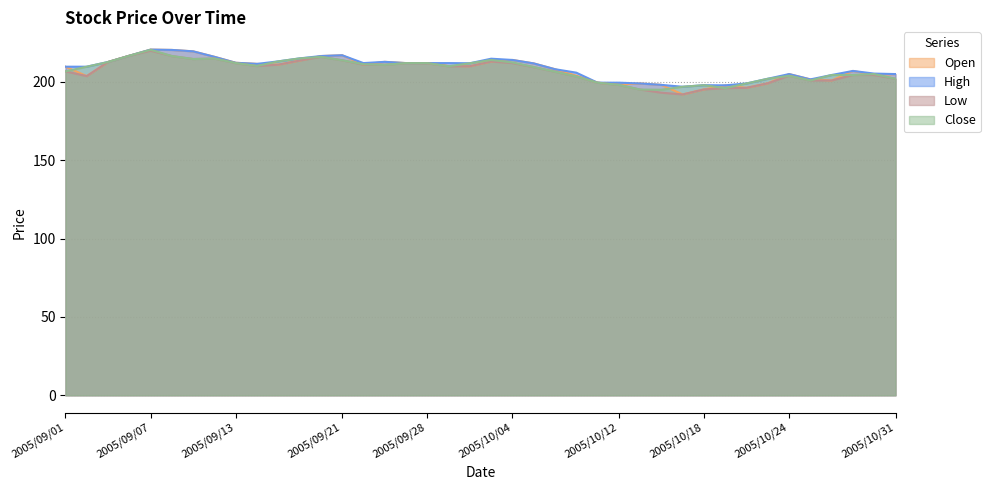

At which category is the sum across all series the highest?

2005/09/07